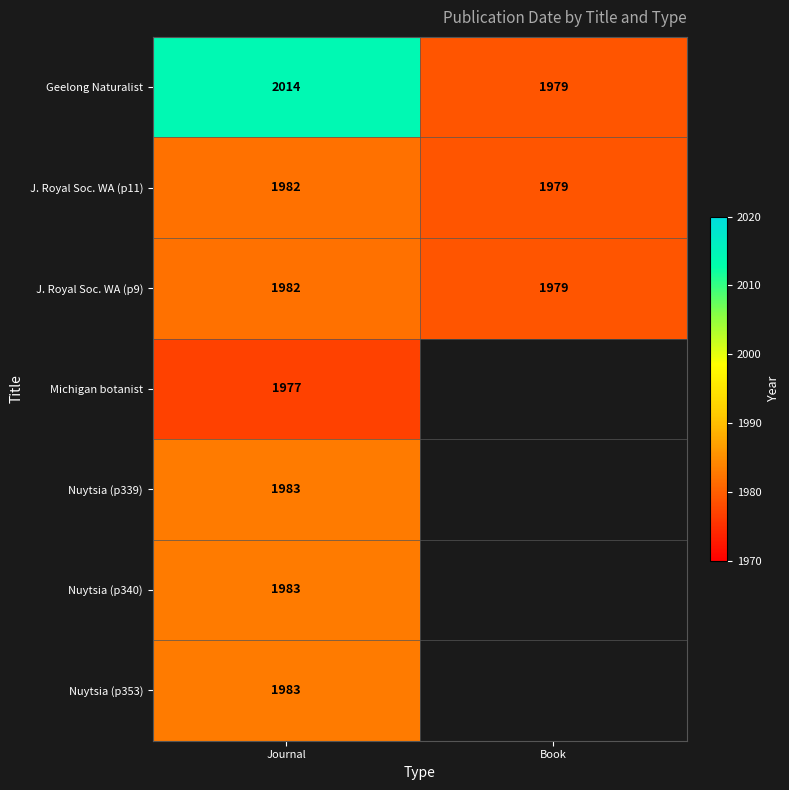

How many categories are shown in the chart?

2